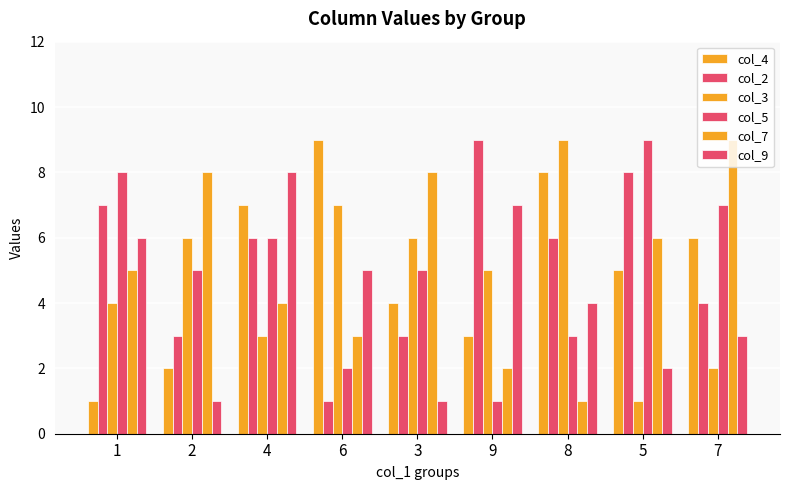

Are the bars grouped side by side (vs. stacked)?

Yes